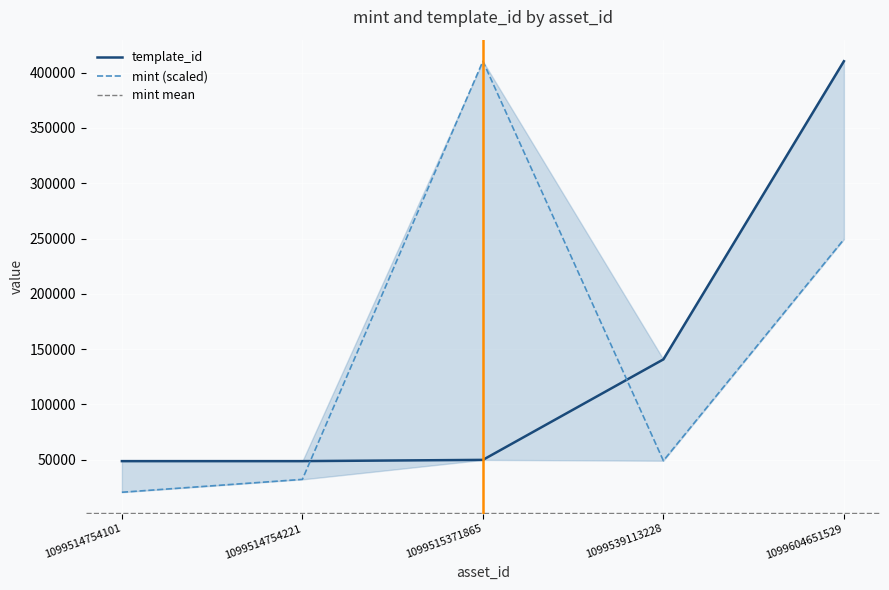

How many interior local valleys does the mint series have?

1